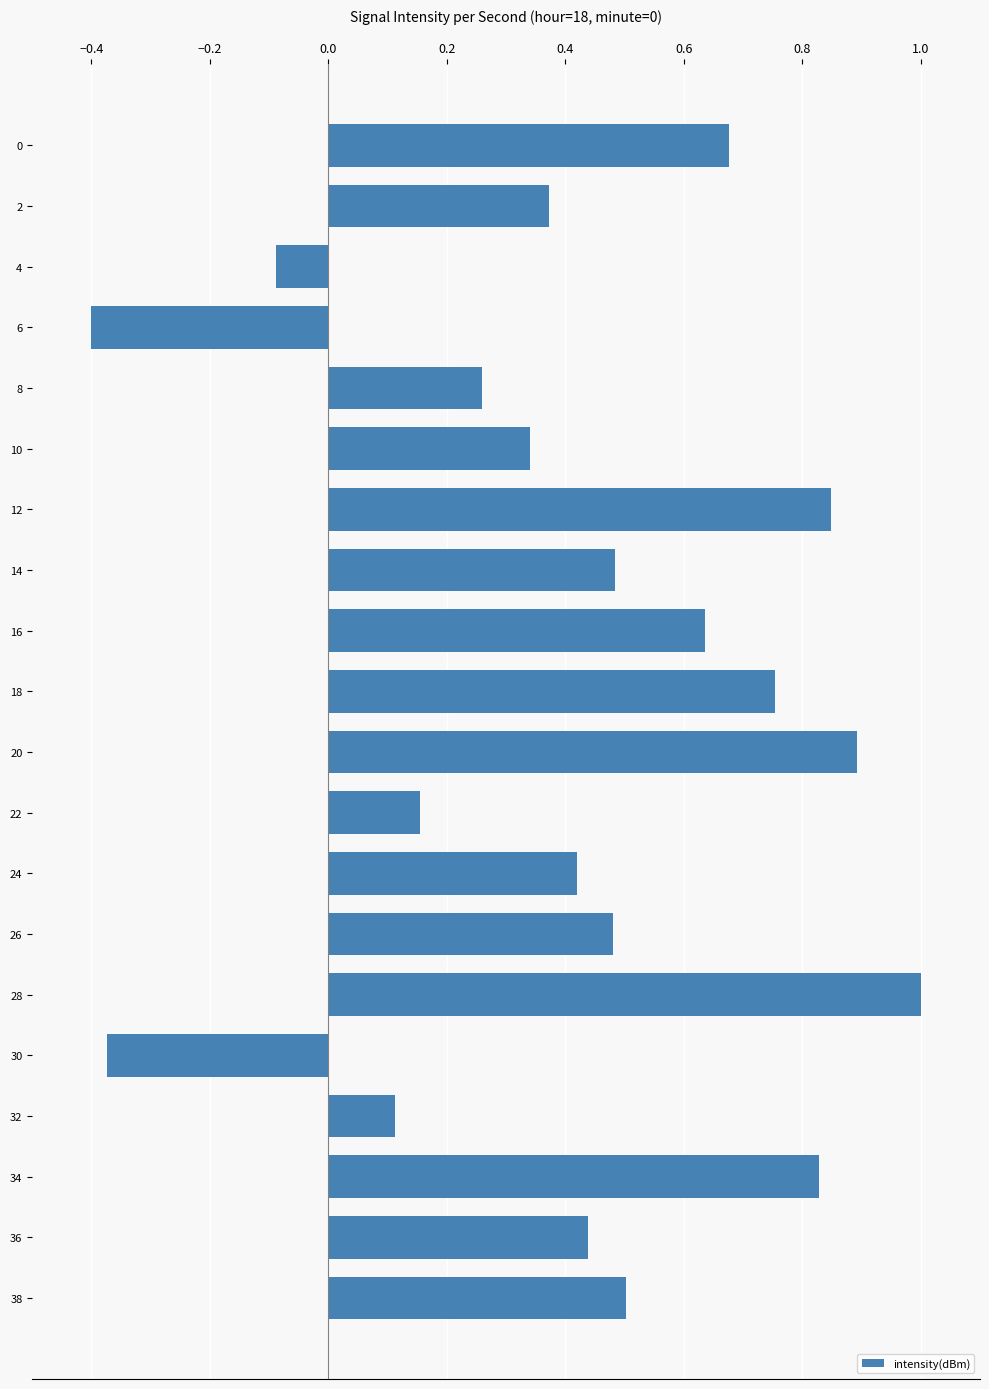

At which category does the chart reach its minimum across all series?

6